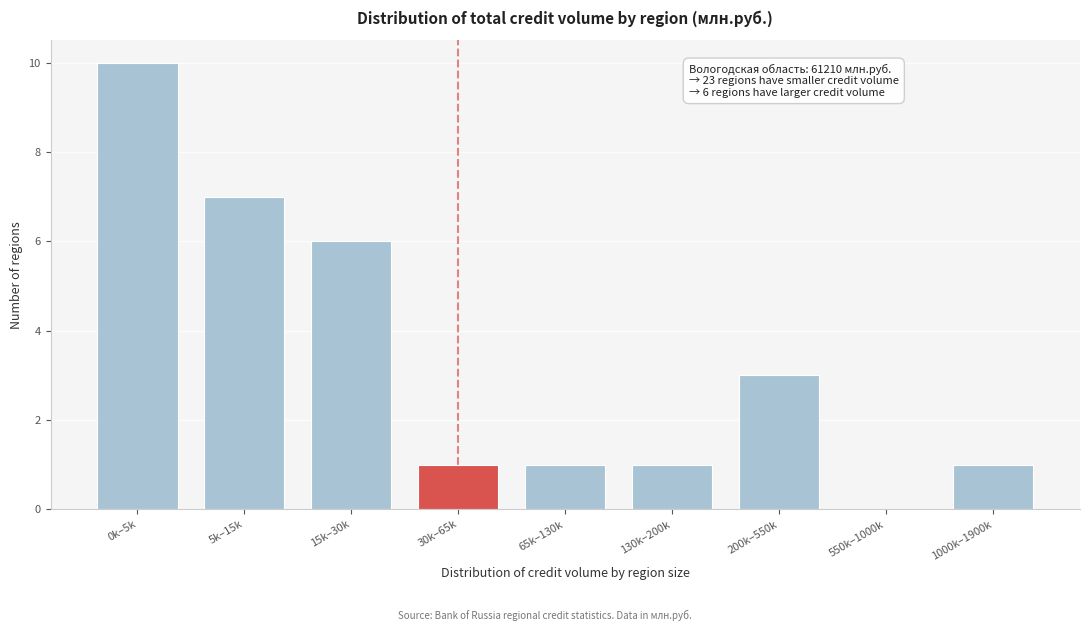

Reading left to right, what are all the values shown in this chart?

0k–5k=10	5k–15k=7	15k–30k=6	30k–65k=1	65k–130k=1	130k–200k=1	200k–550k=3	550k–1000k=0	1000k–1900k=1